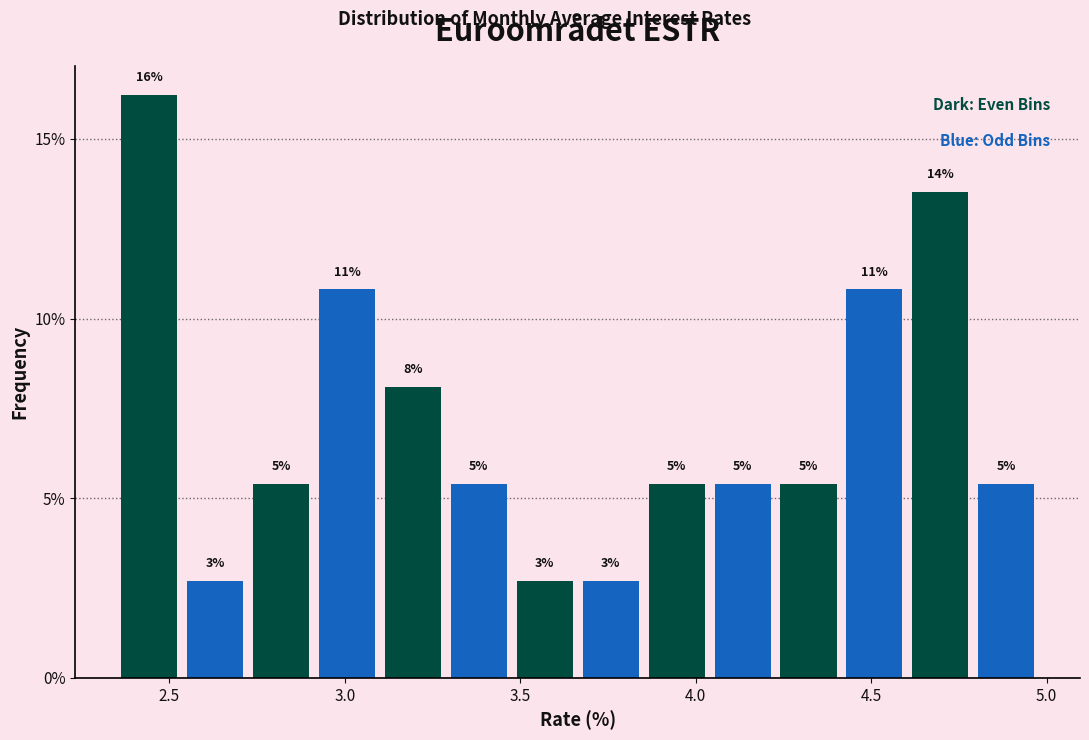

Around what value on the x-axis is the tallest bar? Give the approximate position of its centre, as read against the axis.

2.45